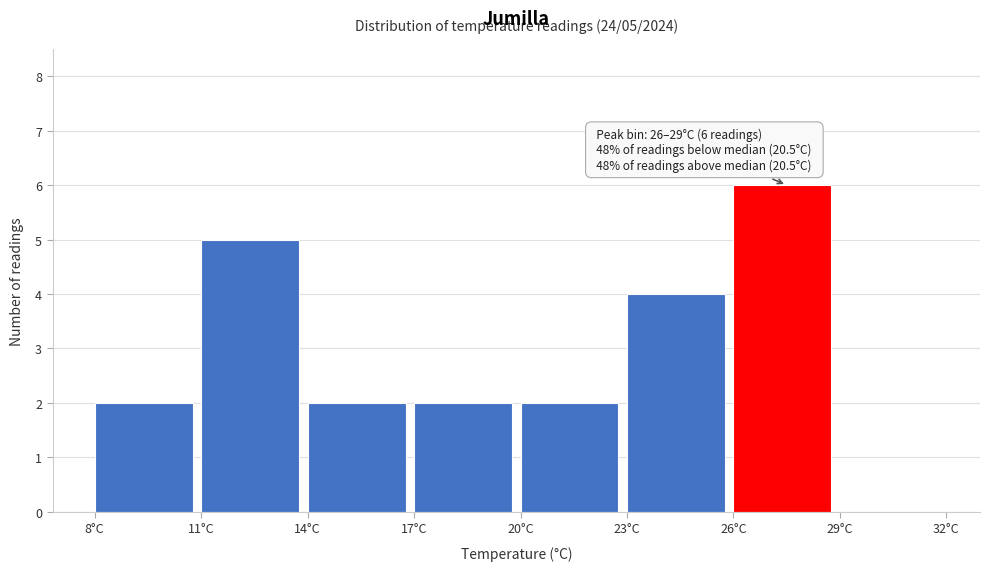

Which range on the x-axis has the tallest bar?

26 to 29